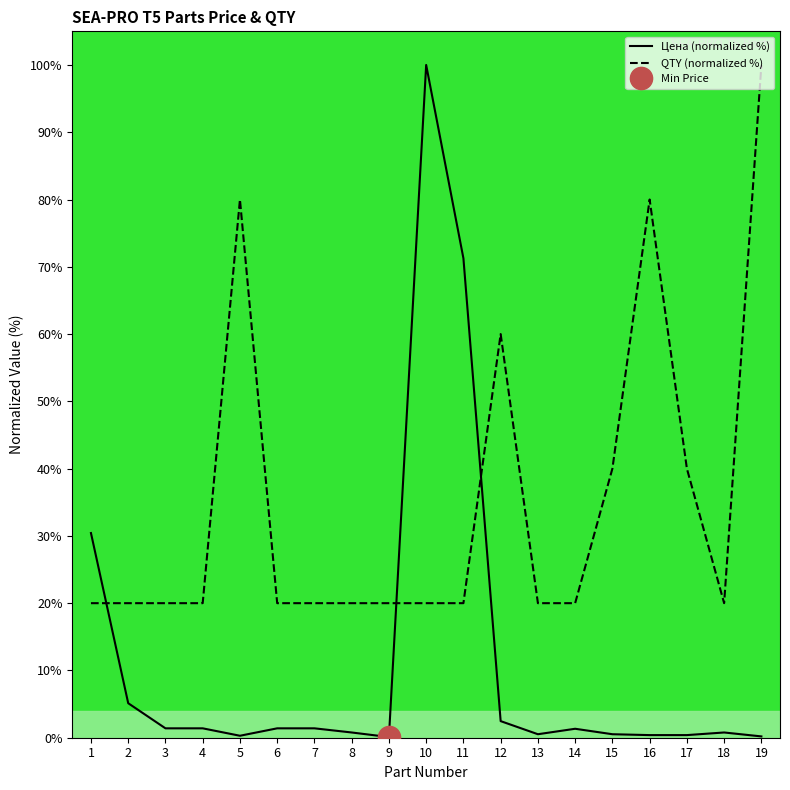

What is the spread (max minus min) of values at 12?

57.5